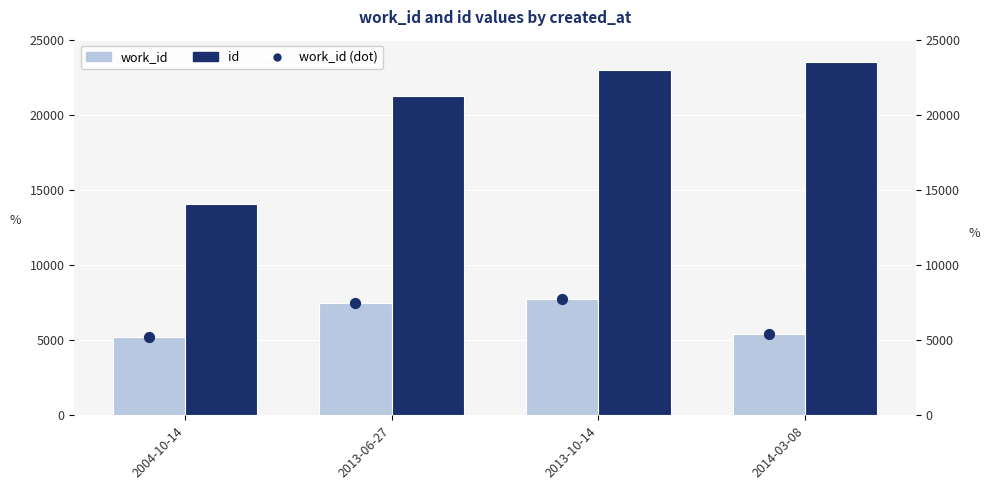

Which series contains the highest Y value?

id